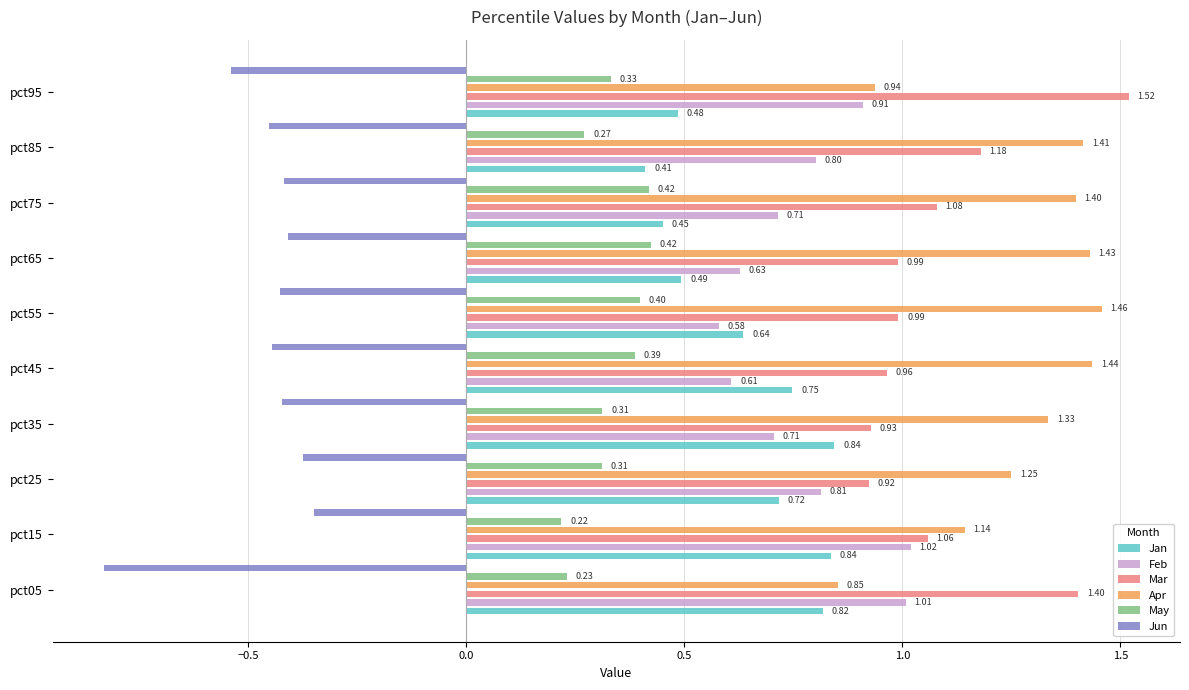

What is the highest value of the Jun series?

-0.3